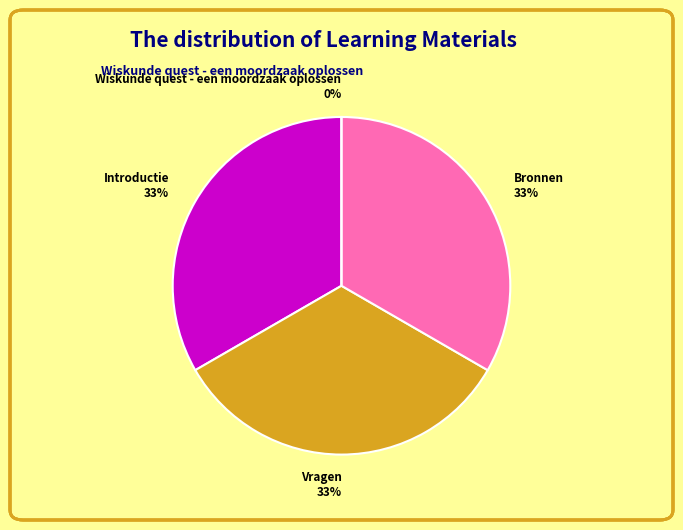

To the nearest percent, what is the combined percentage of Vragen and Bronnen?

67%